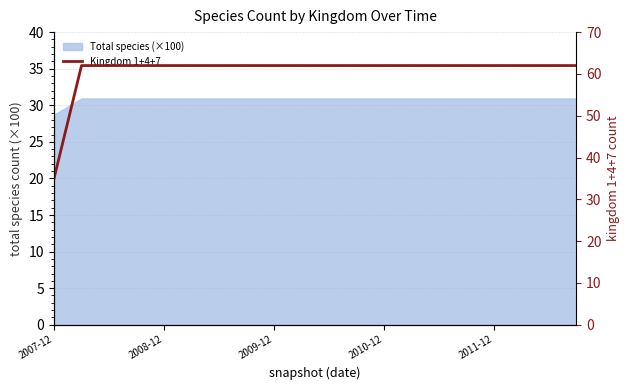

Where is the data nearest to the value 48?

2007-12